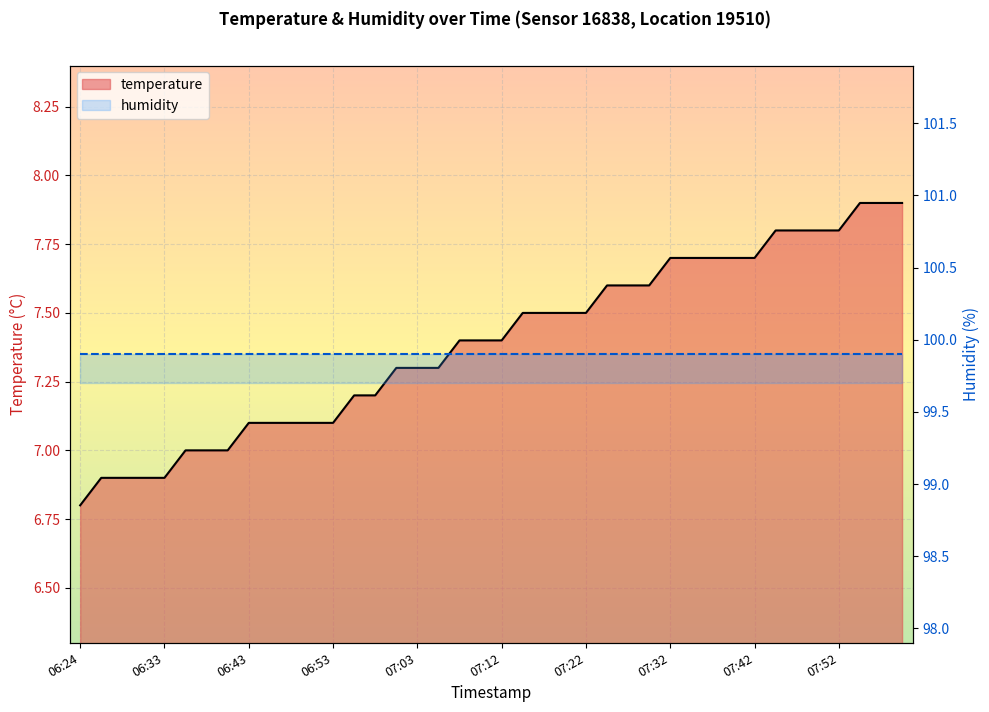

What is the change in value from 06:26 to 06:53?

+0.2